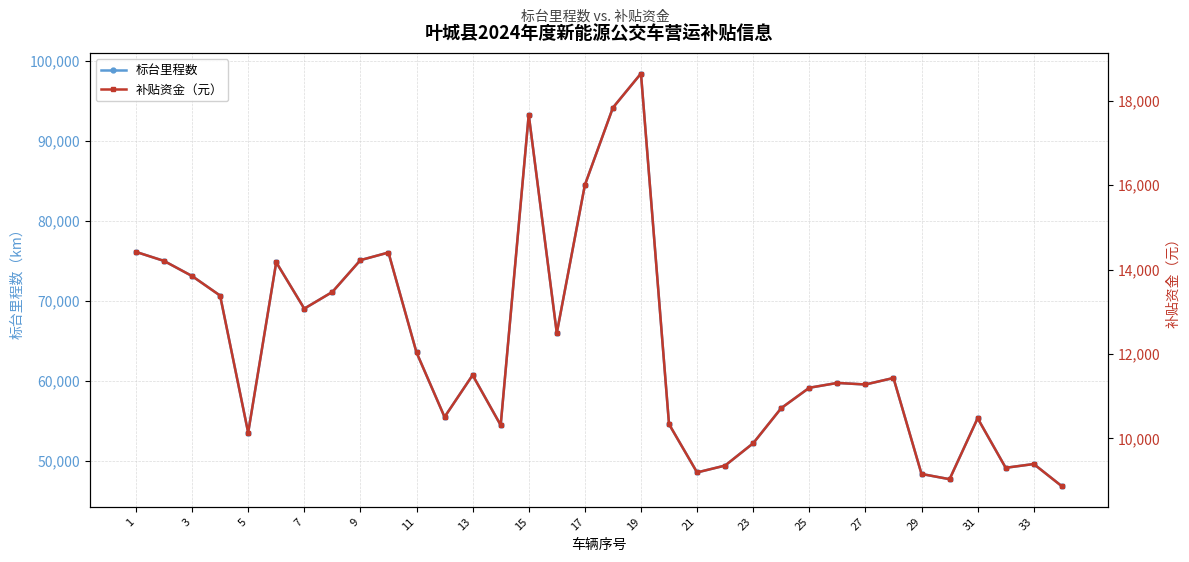

What is the lowest value of the 标台里程数 series?

46806.8